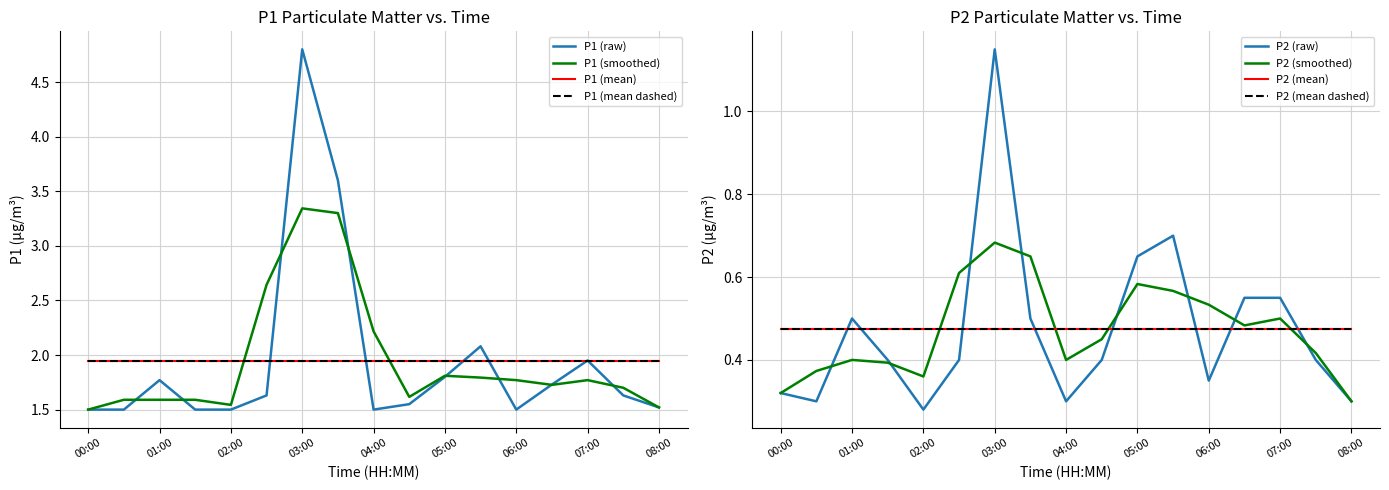

What position from the right is 06:30?

4